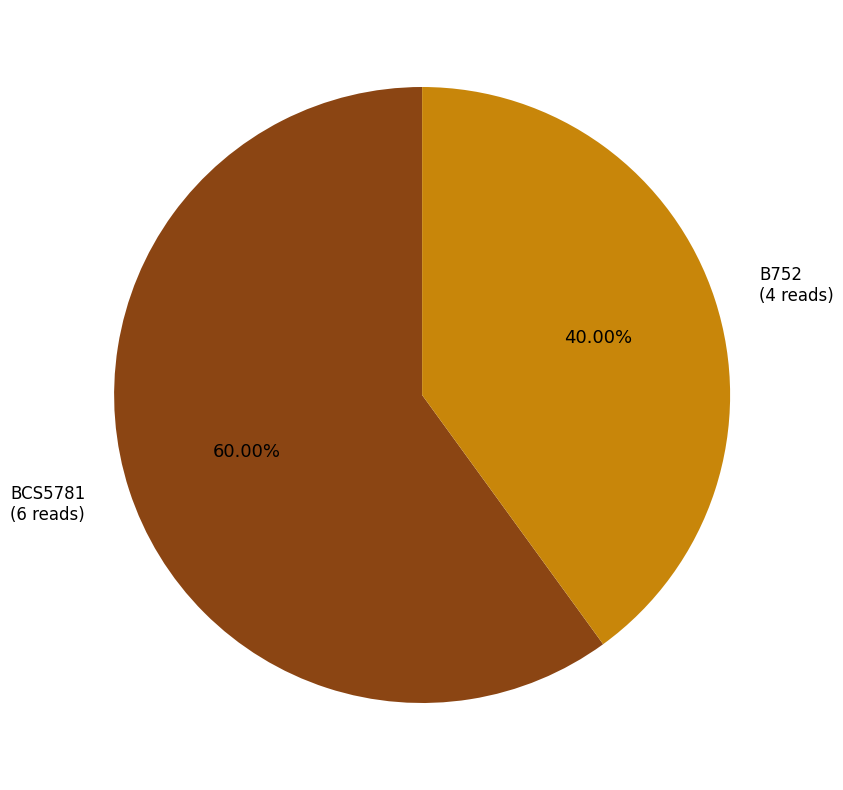

How many slices are in this pie chart?

2